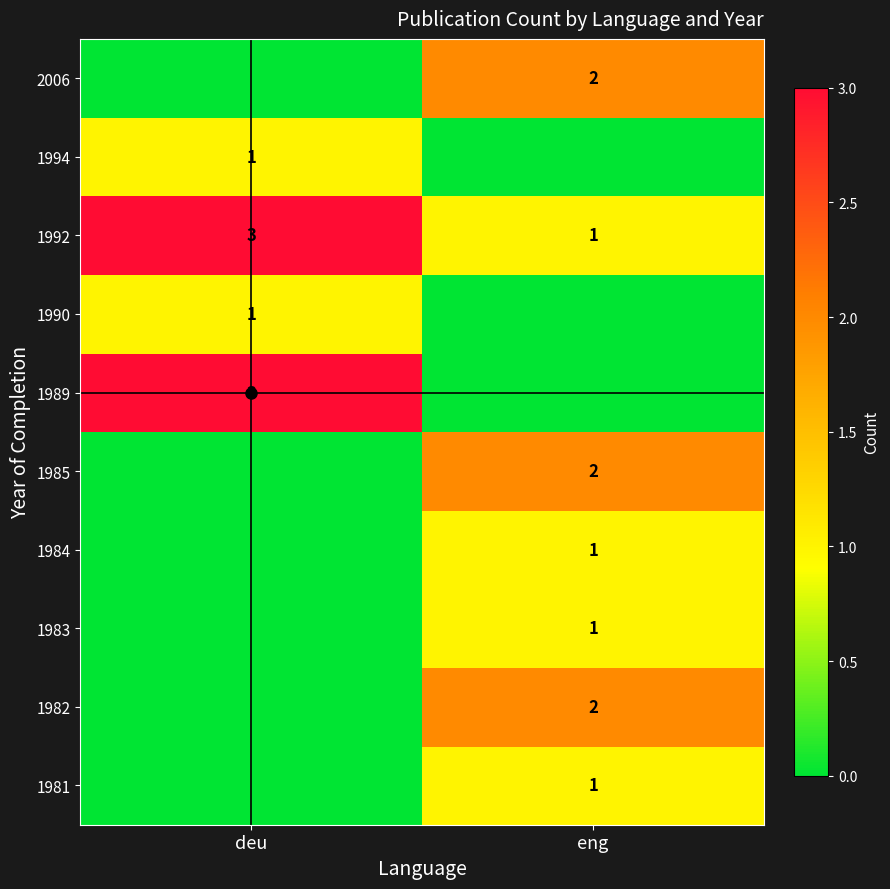

The value of 1994 at deu is 1. True or false?

True